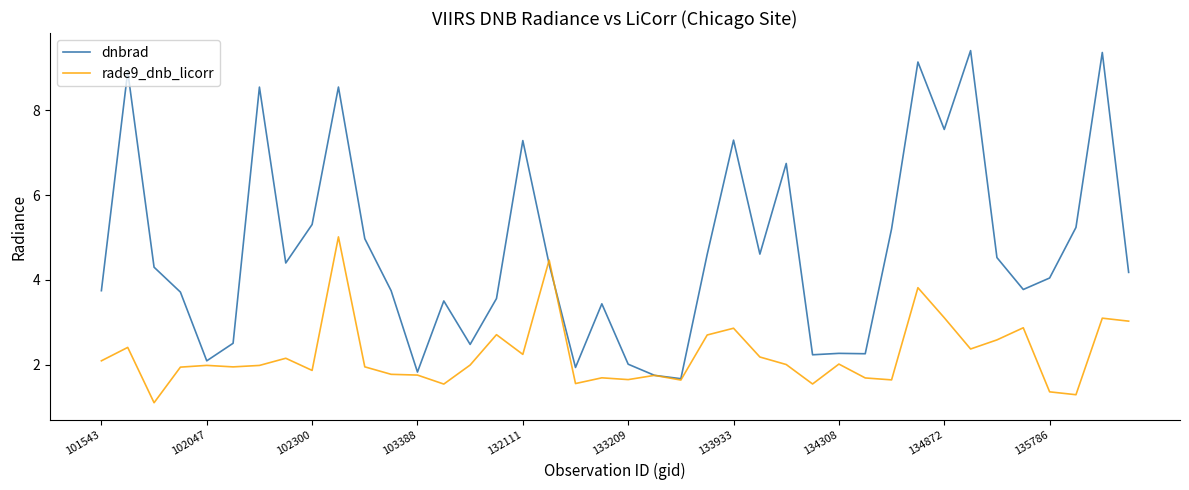

List the series in order of their overall mean, lowest first.

rade9_dnb_licorr, dnbrad